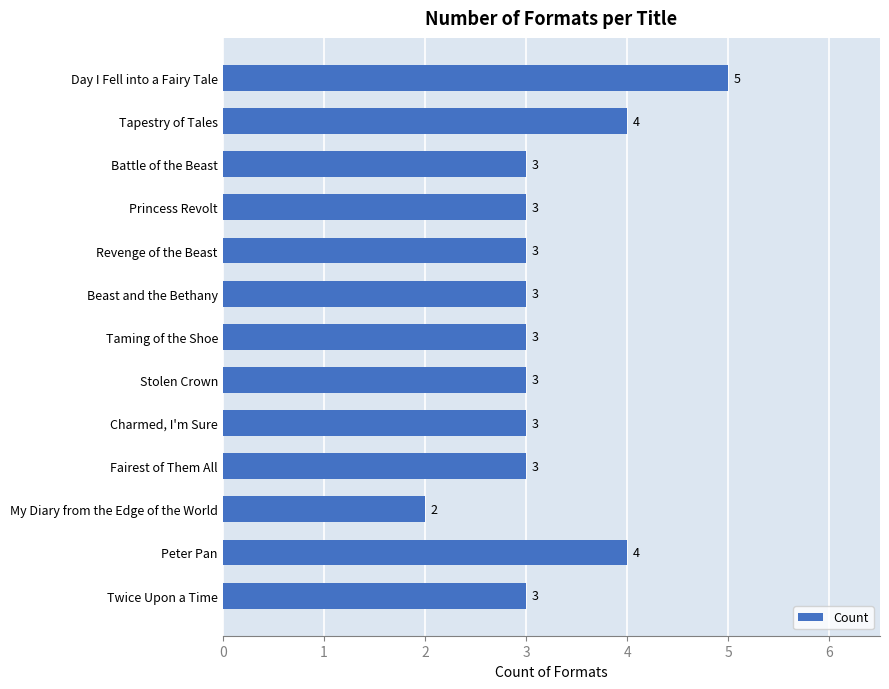

What is the maximum value shown in the chart?

5